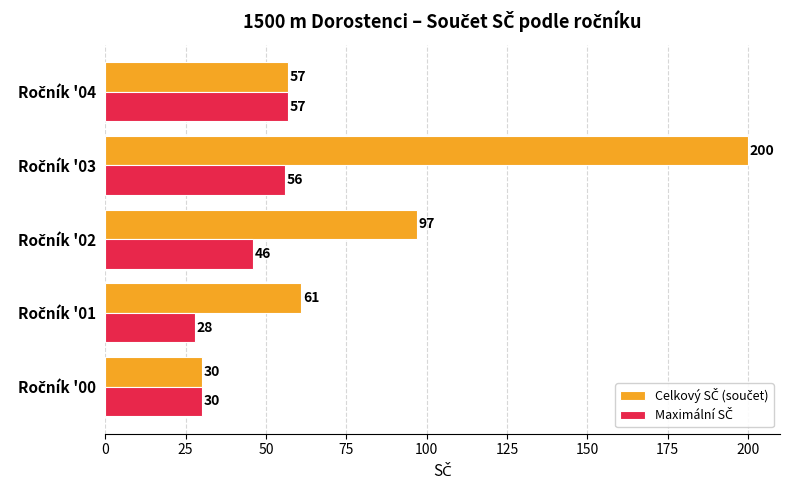

What is the greatest value displayed?

200